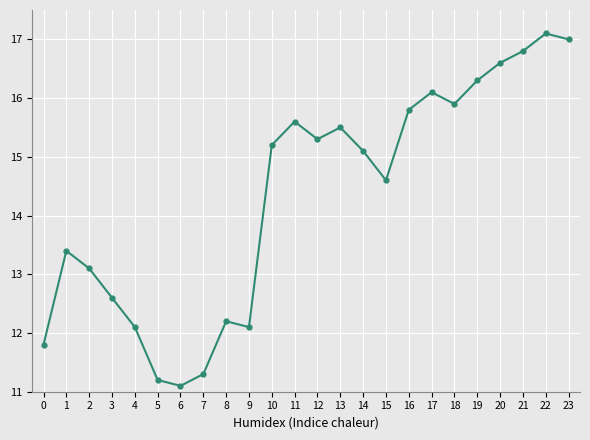

Approximately how many times larger is the value at 22 compared to 4?

1.4